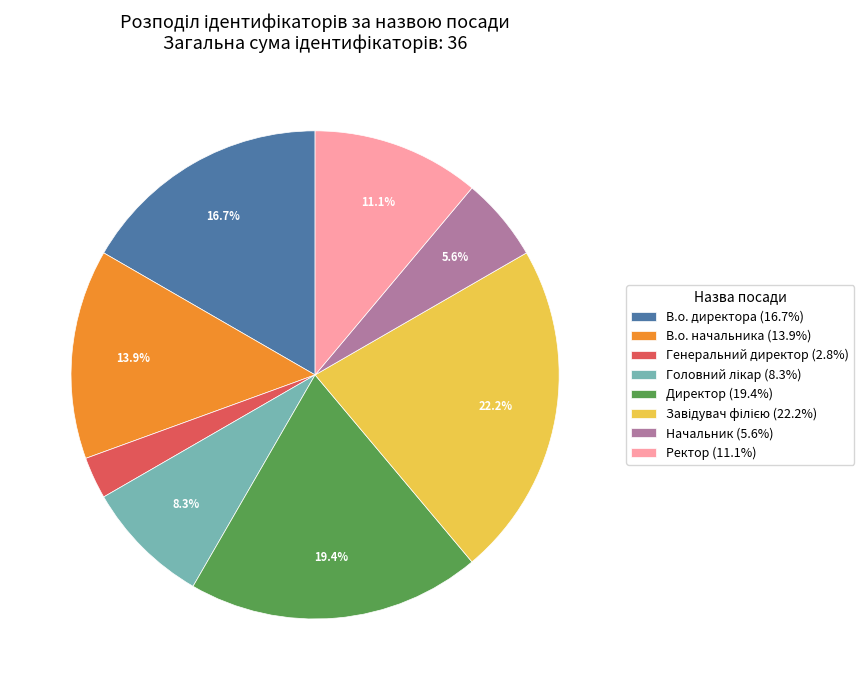

What is the ratio of the value at Генеральний директор to the value at Ректор?

0.2